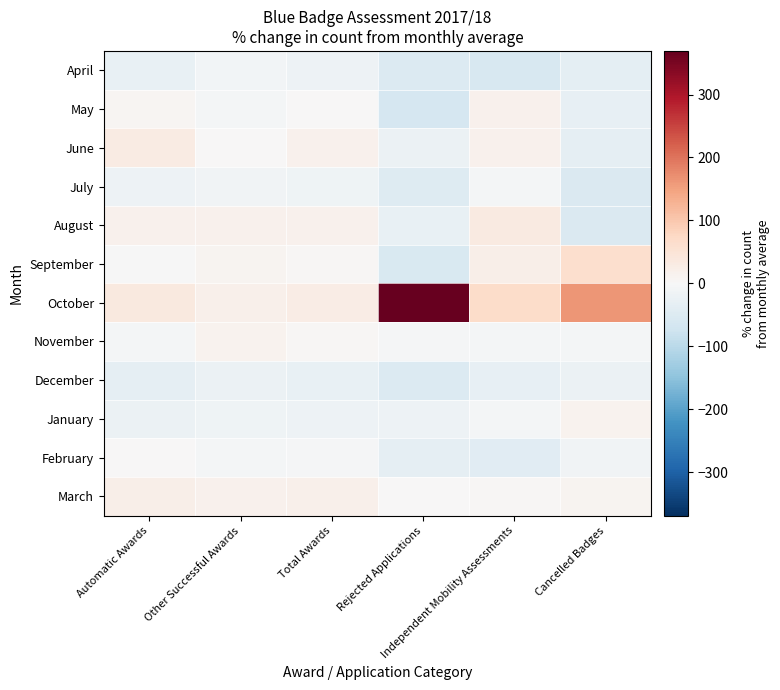

At which category is the sum across all series the highest?

Independent Mobility Assessments